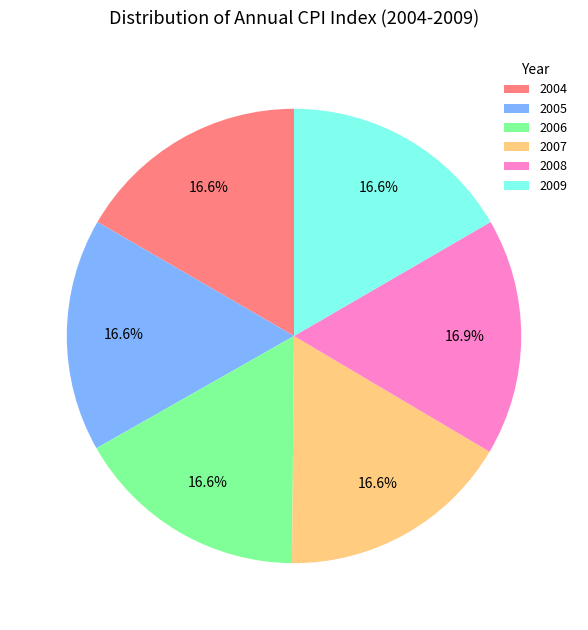

What percentage is the 2004 slice, to the nearest percent?

17%